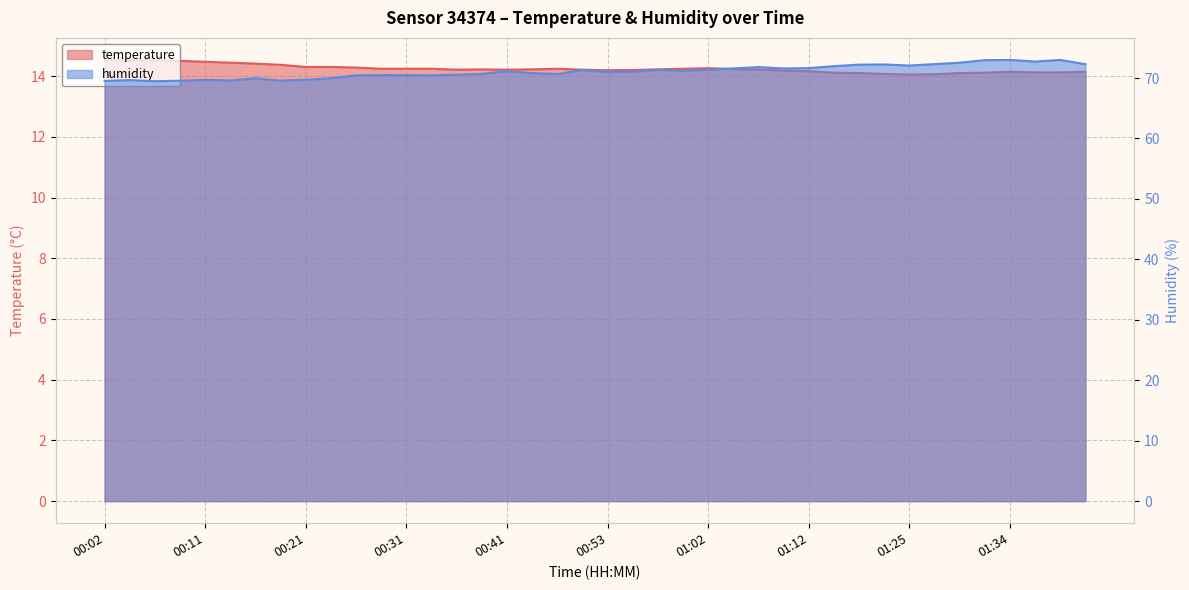

Where is the first local minimum for temperature?

00:36